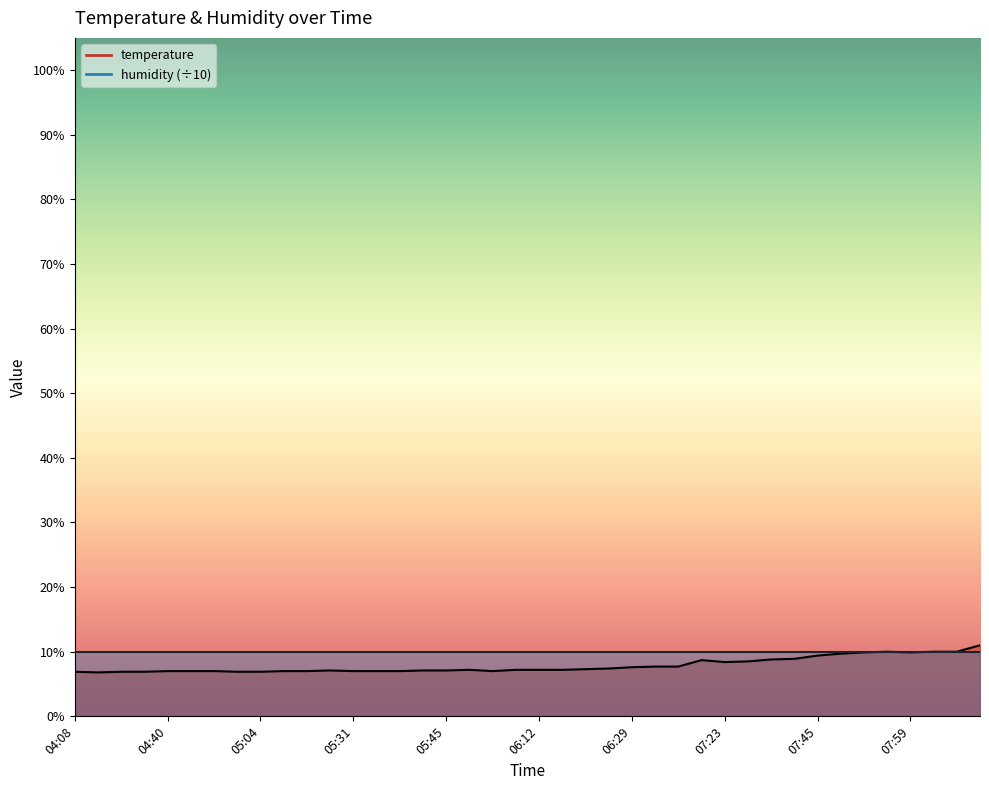

The chart shows a value of 3.6 at 04:35. True or false?

False